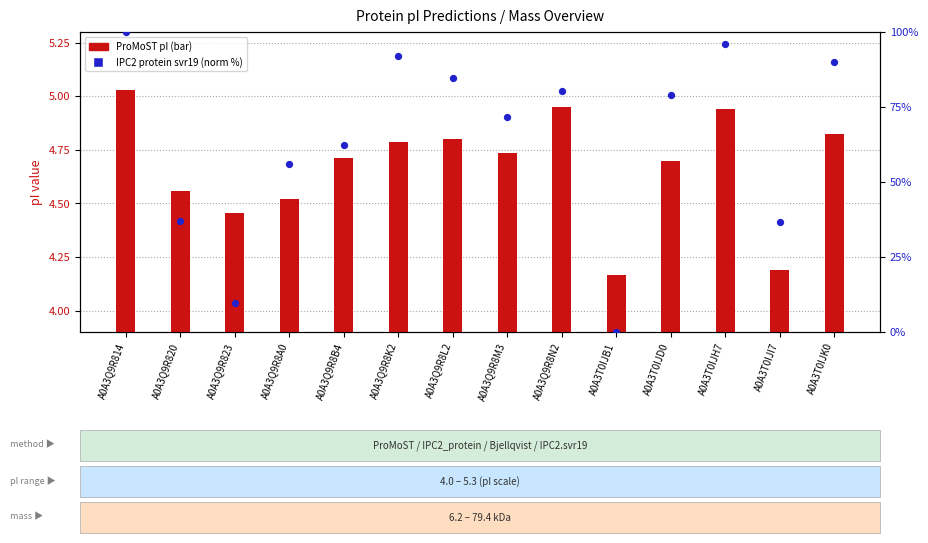

Which series has the widest spread of Y values?

IPC2 protein (norm %)